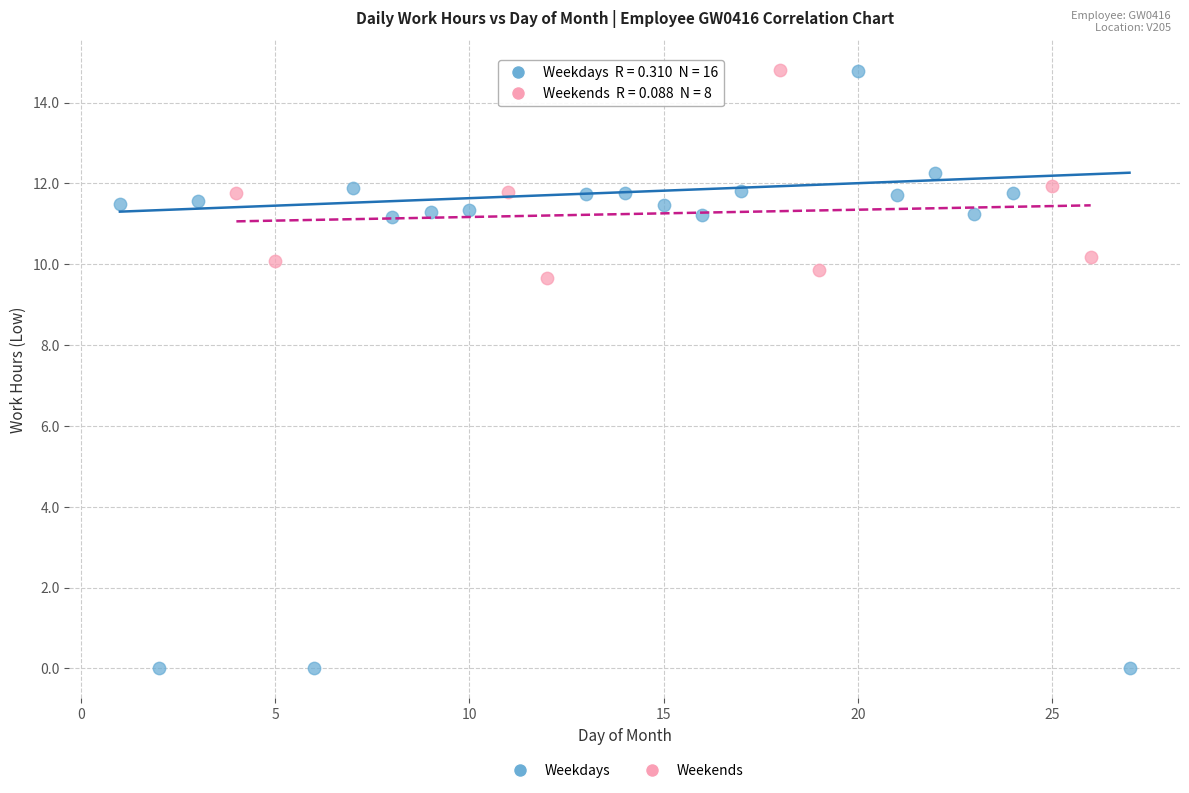

Which series has the widest spread of Y values?

Weekdays